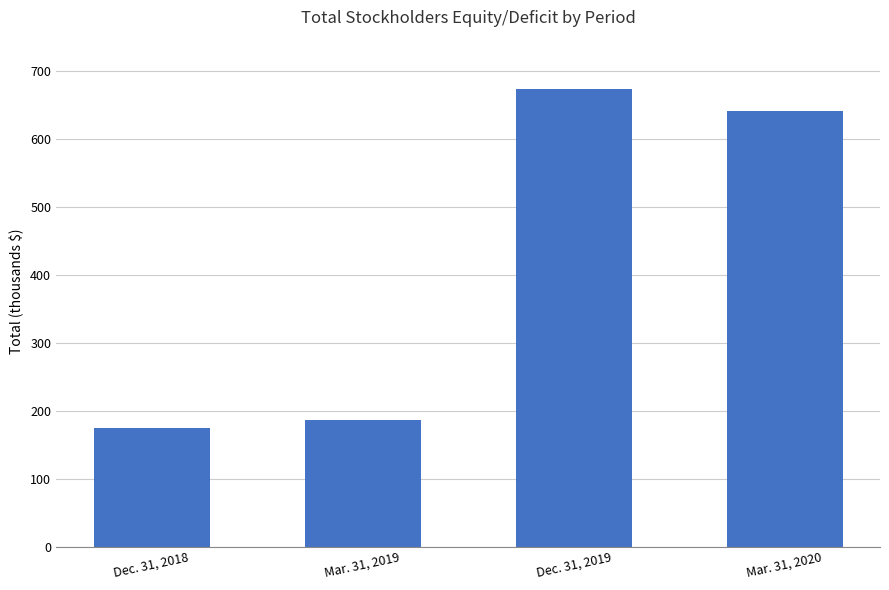

Which category has the lowest value across all series?

Dec. 31, 2018